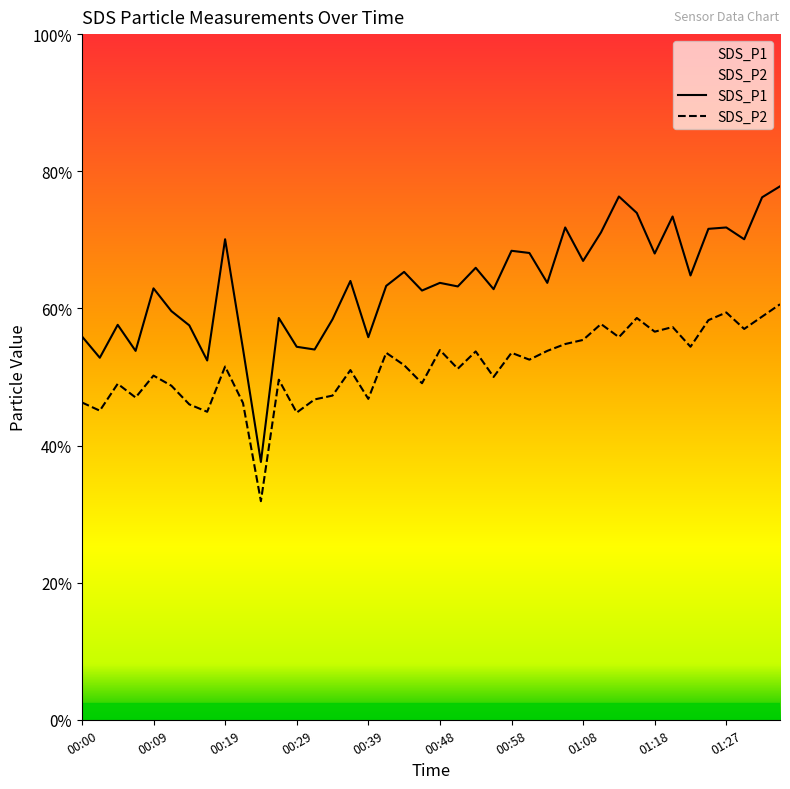

What are all the series names shown in the legend?

SDS_P1, SDS_P2